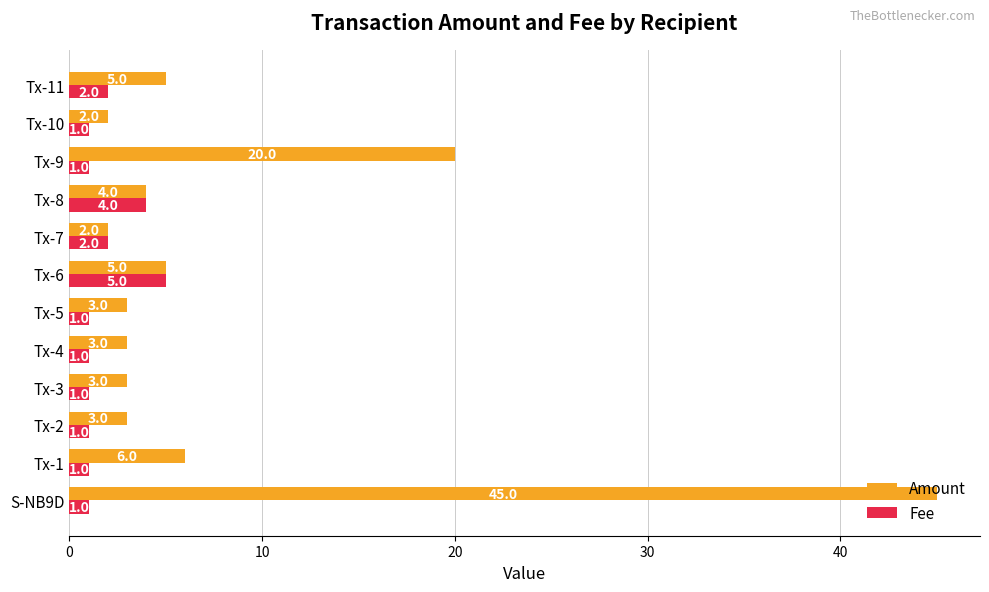

What is the maximum value for Fee?

5